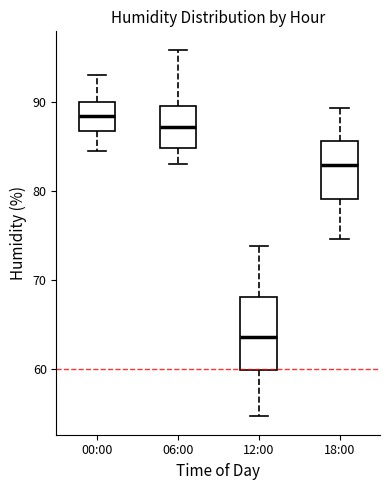

Which box's median line is the highest?

00:00